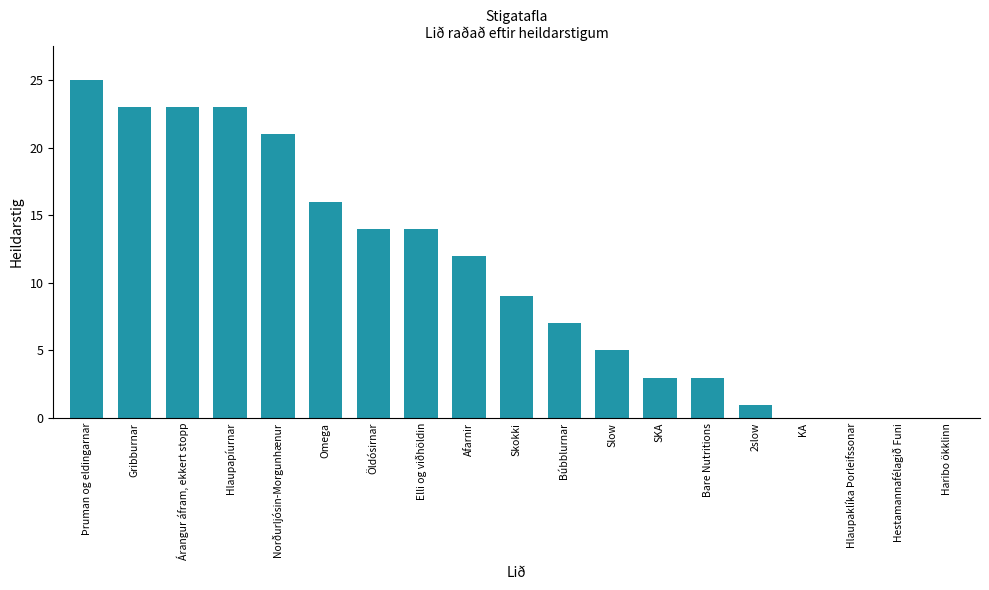

True or false: the data shows 5 at Elli og viðhöldin.

False